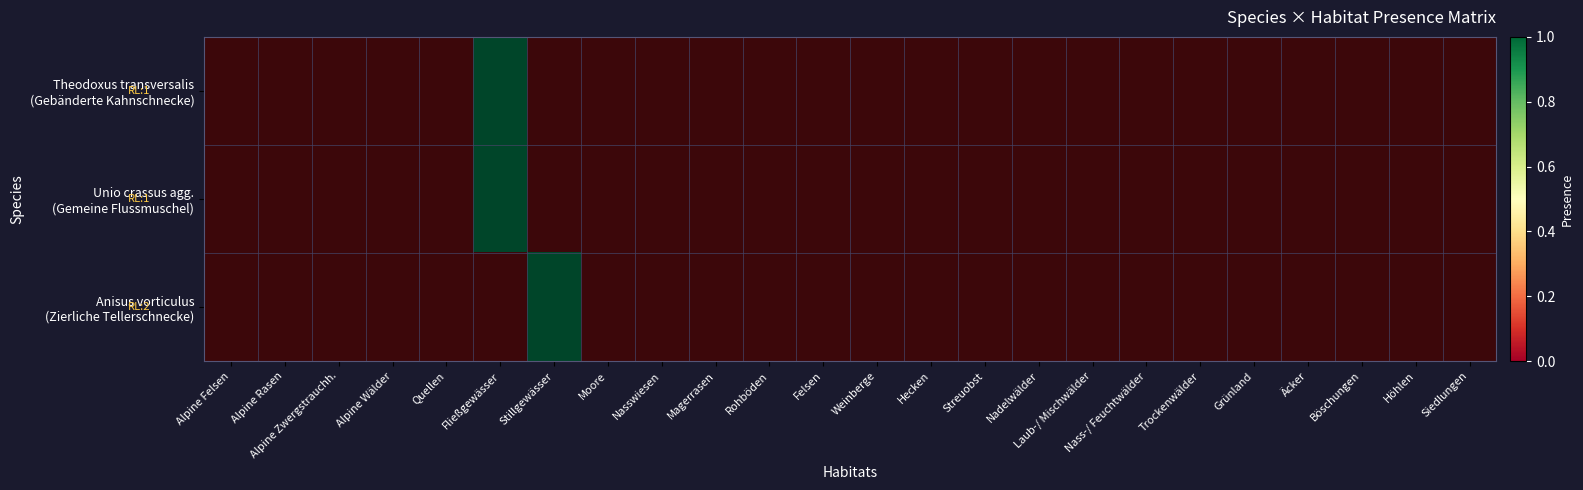

How many distinct data groups are displayed?

3